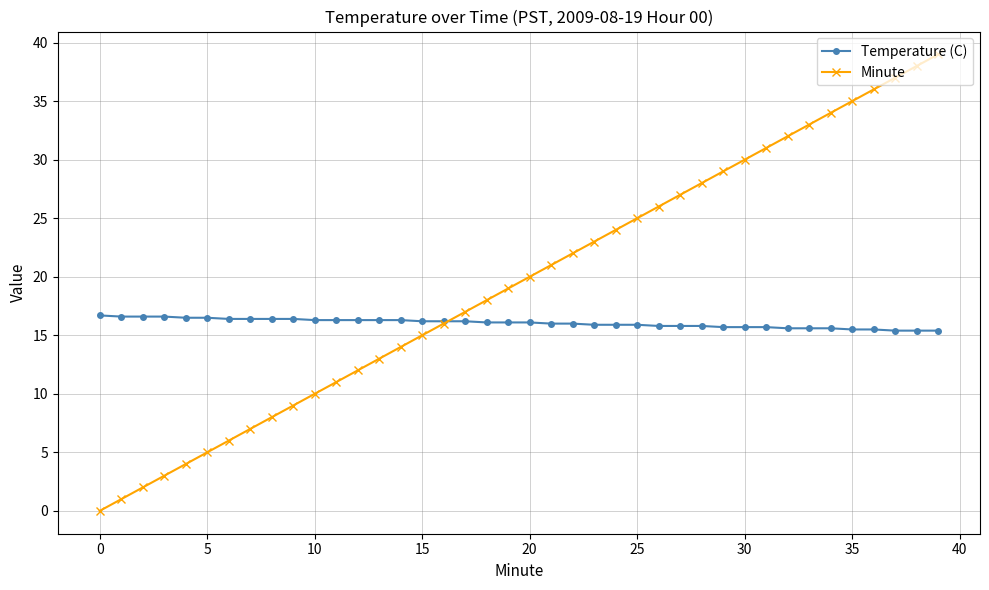

What is the maximum value shown in the chart?

39.0